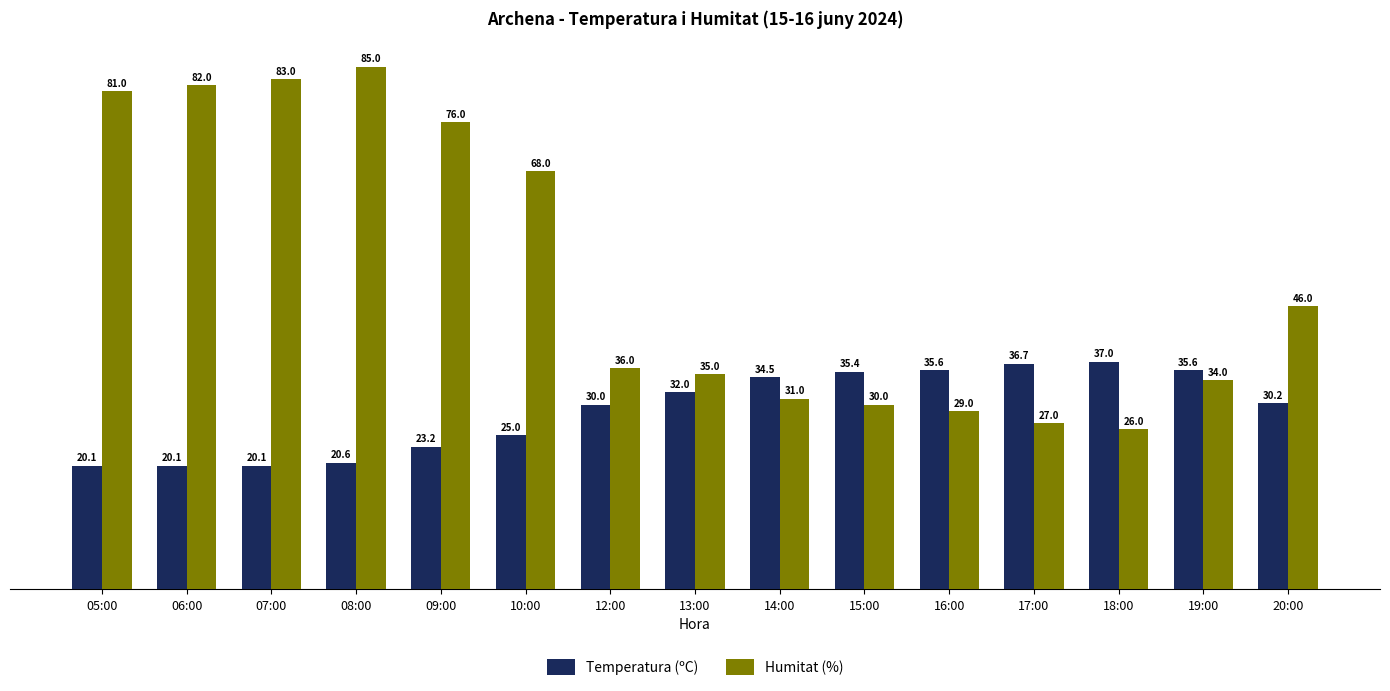

How many bars are there in each group?

2